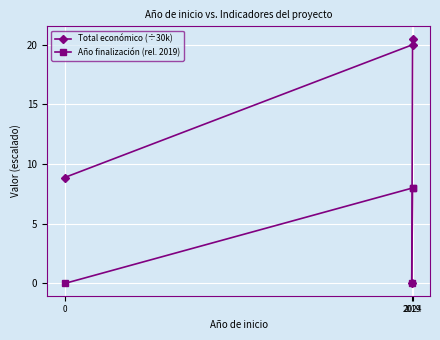

True or false: Total económico (÷30k) has a value of 4.6 at 0.

False